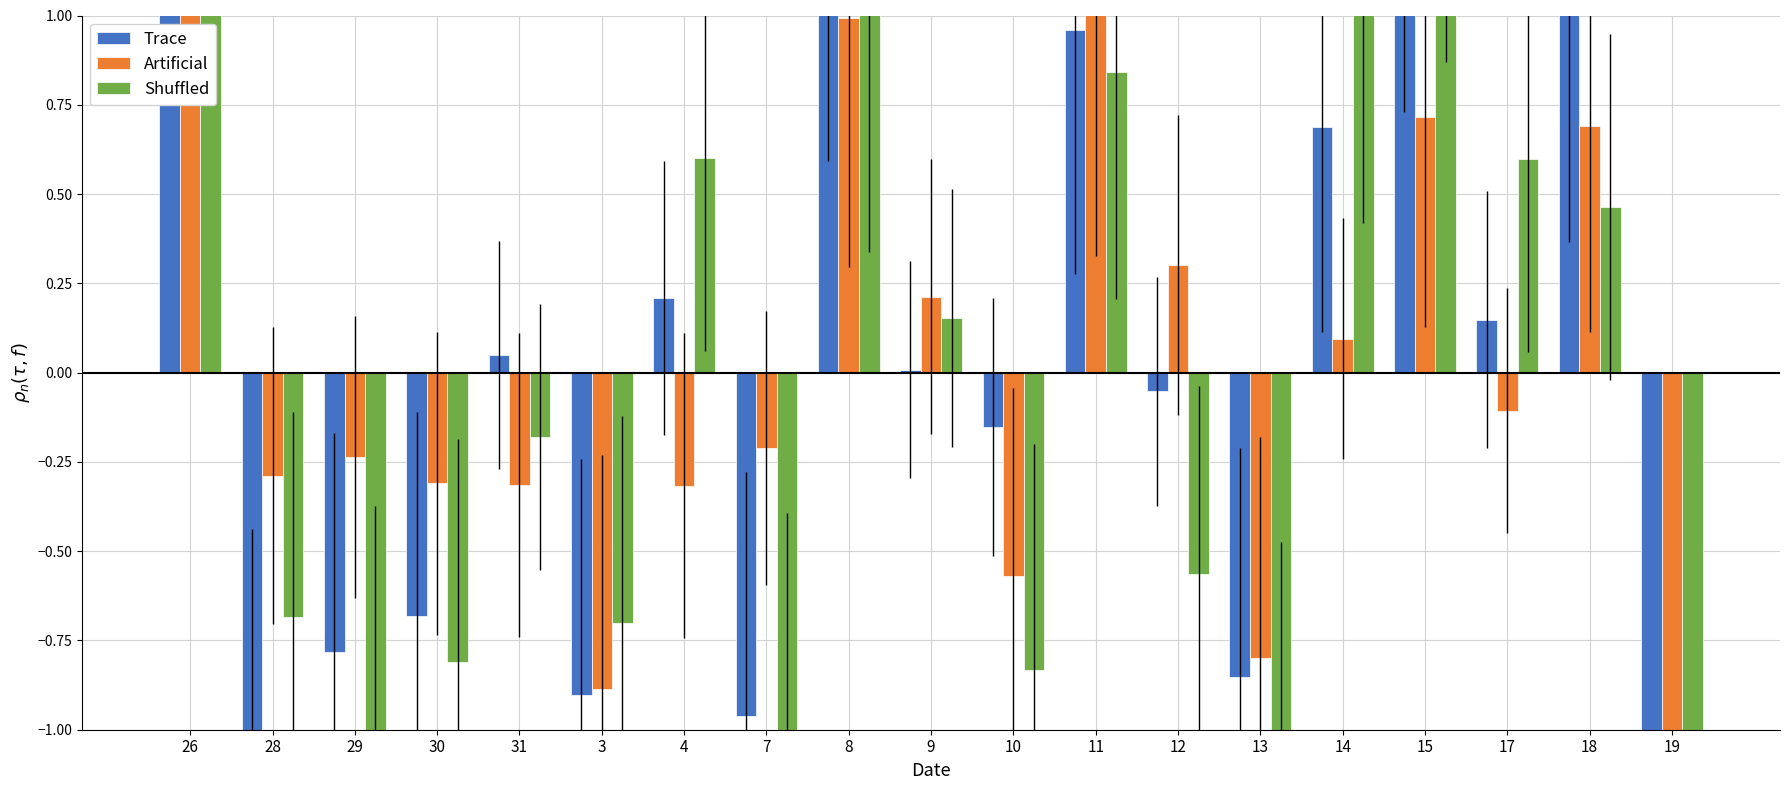

Does the chart contain stacked bars?

No